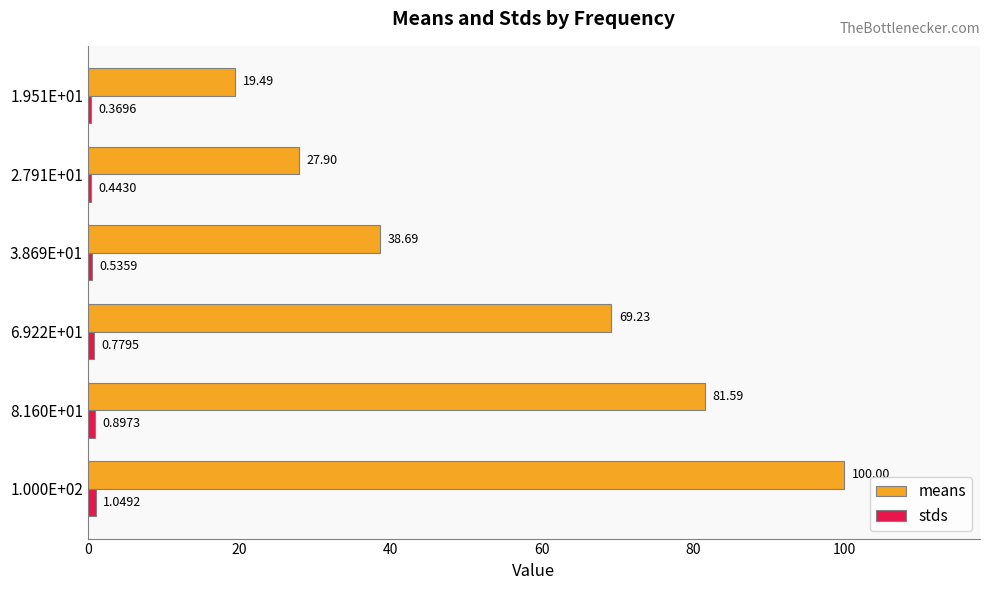

What is the maximum value for means?

100.0